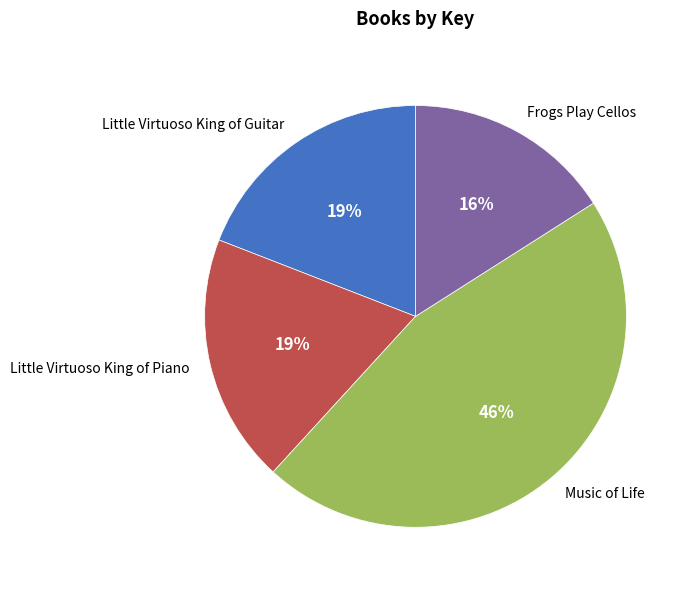

Does Little Virtuoso King of Piano account for over 50% of the chart?

No